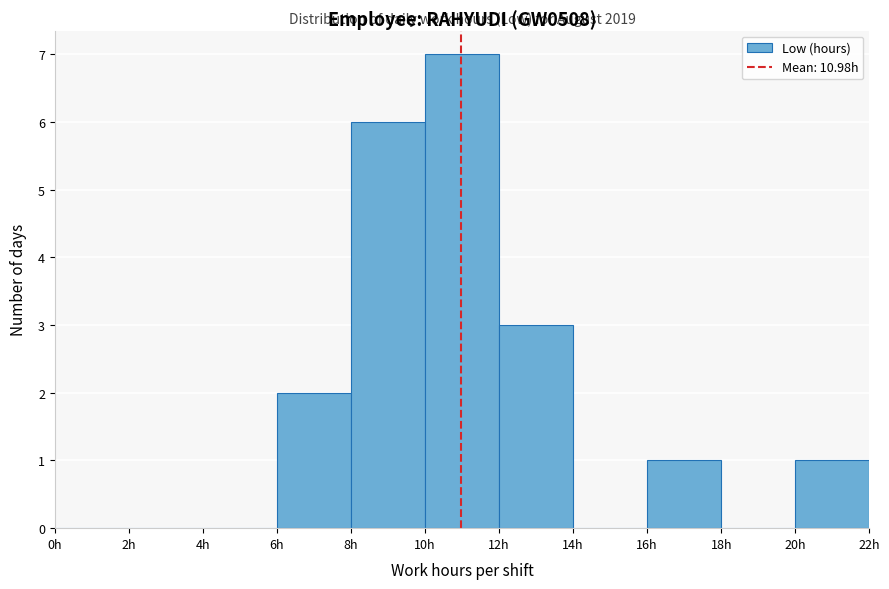

Over which range of the x-axis is the bar tallest?

10 to 12